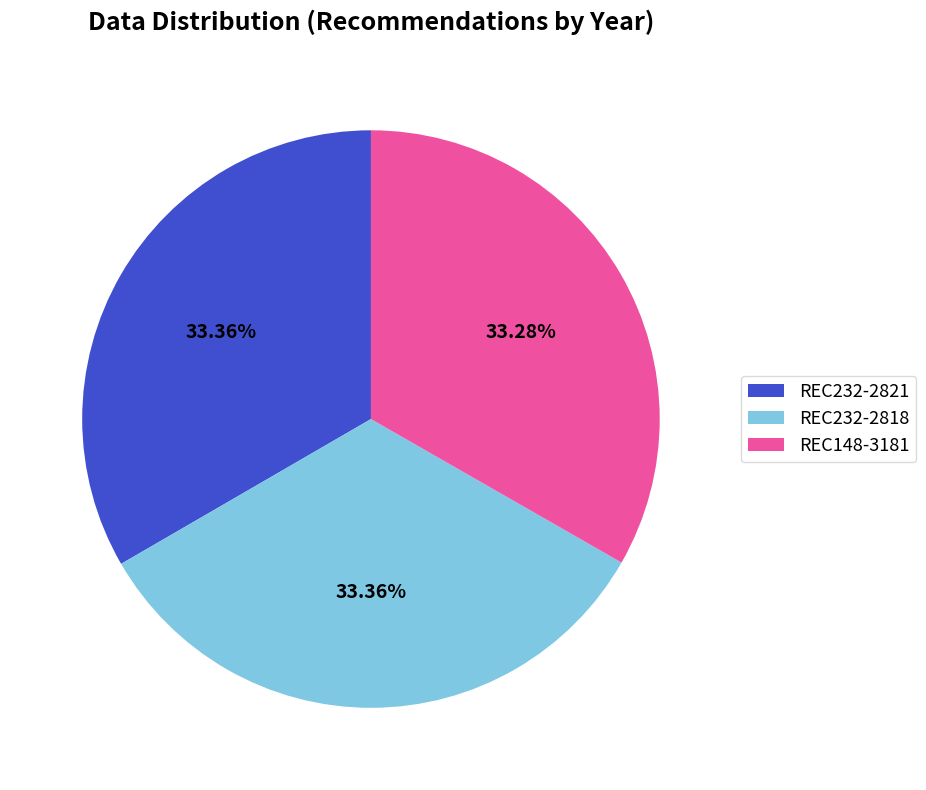

To the nearest percent, what portion does REC148-3181 represent?

33%